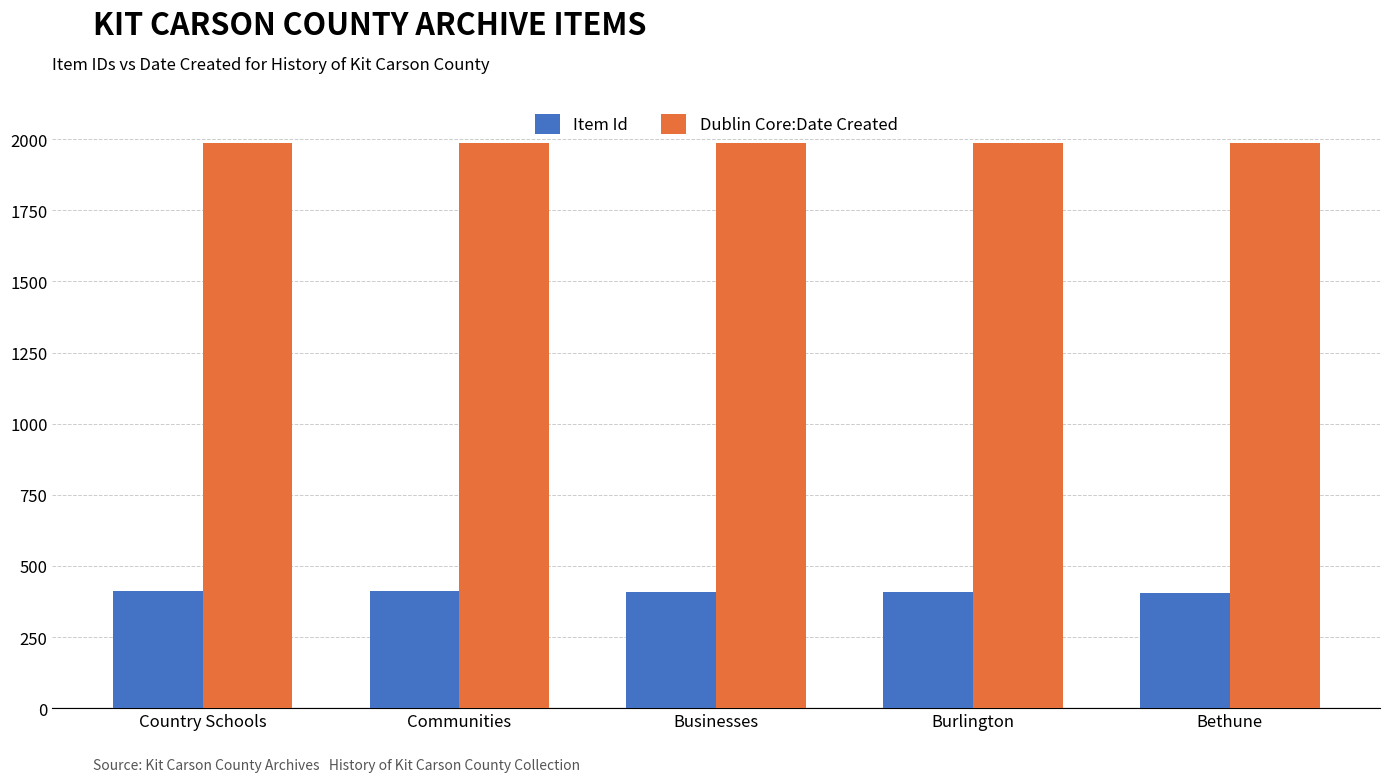

The Item Id series shows 408 at Burlington. True or false?

True